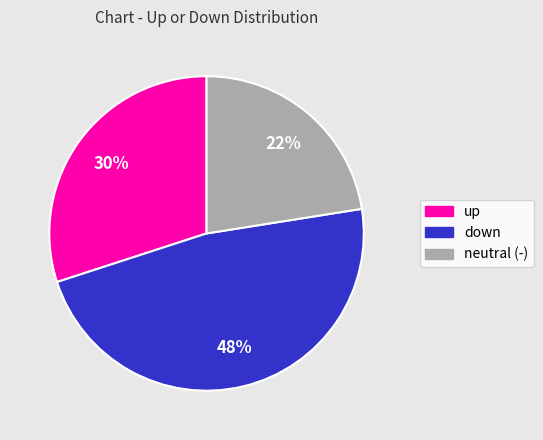

Which slice is the largest?

down